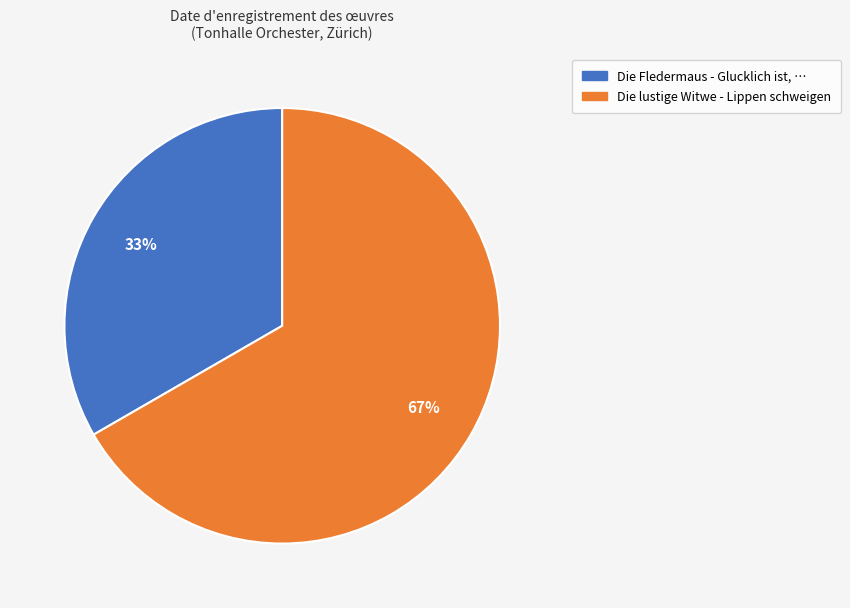

Approximately how many times larger is the value at Die lustige Witwe - Lippen schweigen compared to Die Fledermaus - Glucklich ist, …?

2.0